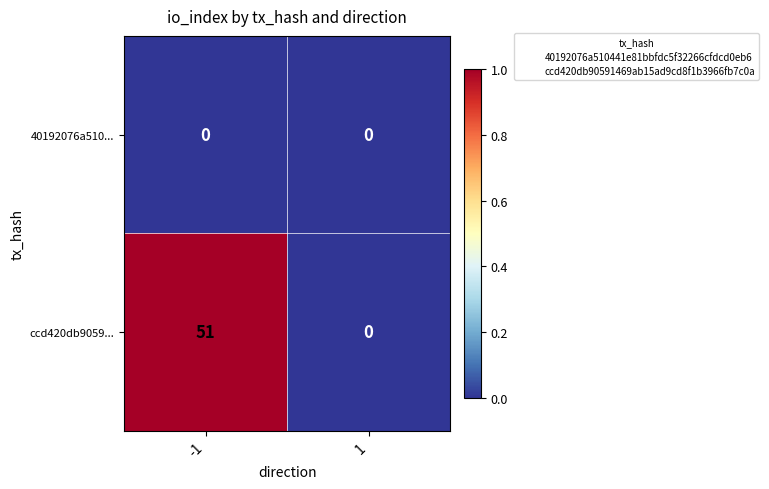

What is the difference between the maximum and minimum values in the ccd420db9059... series?

51